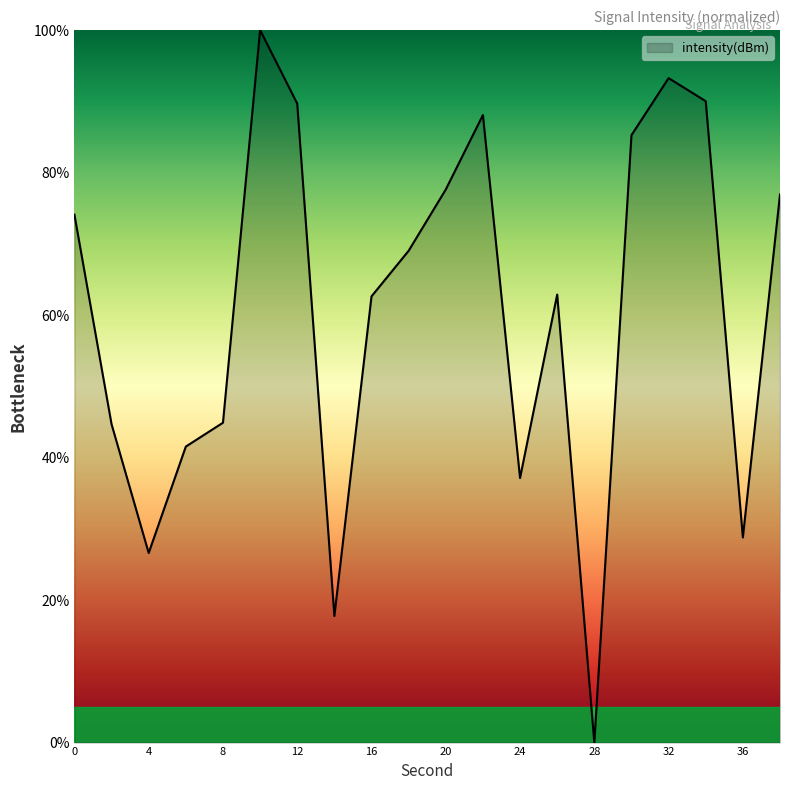

What is the difference between the maximum and minimum values?

100.0